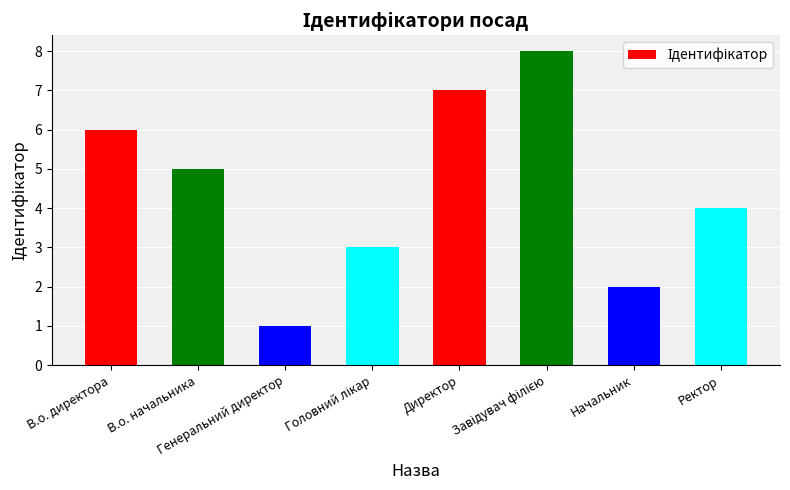

What is the difference between the second highest and second lowest values?

5